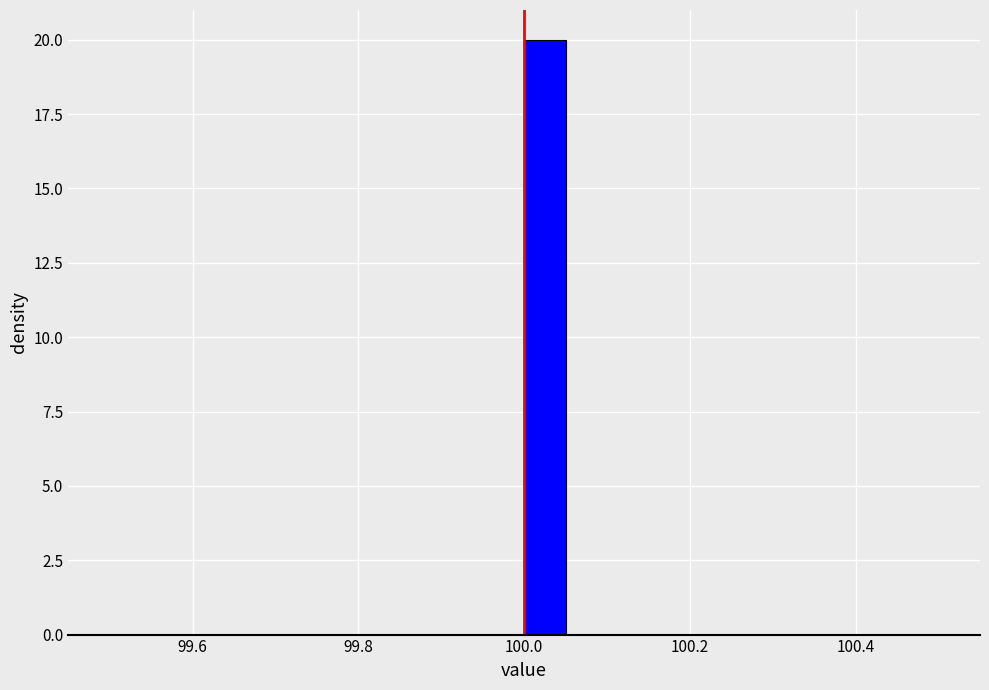

Around what value on the x-axis is the tallest bar? Give the approximate position of its centre, as read against the axis.

100.02